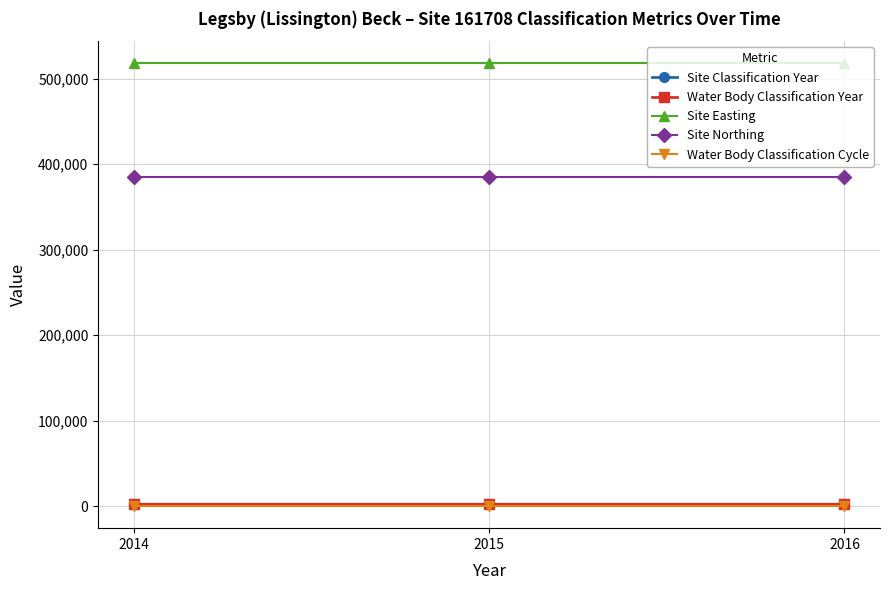

Does the chart have visible grid lines?

Yes